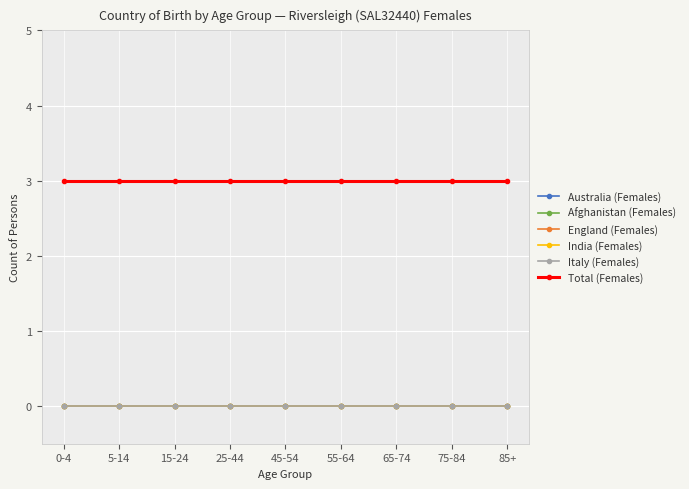

Which series changed the most between 75-84 and 85+?

Australia (Females)